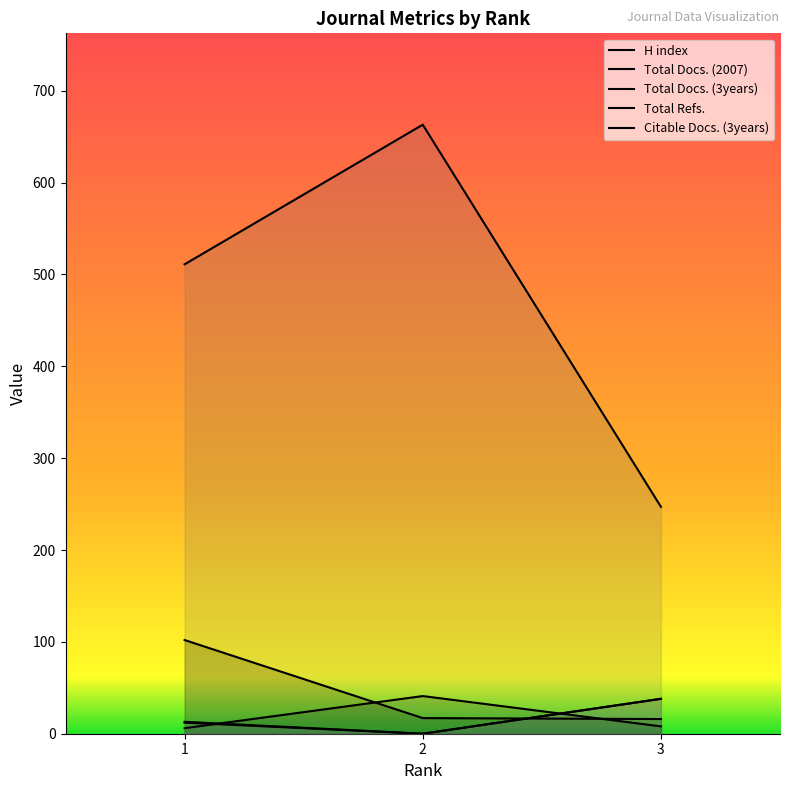

True or false: Total Docs. (2007) has a value of 9 at 1.

False